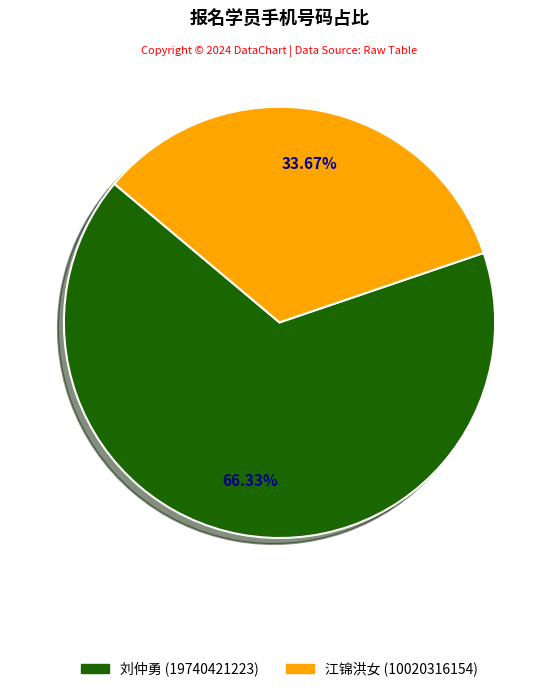

Does 刘仲勇 represent more than half of the total?

Yes